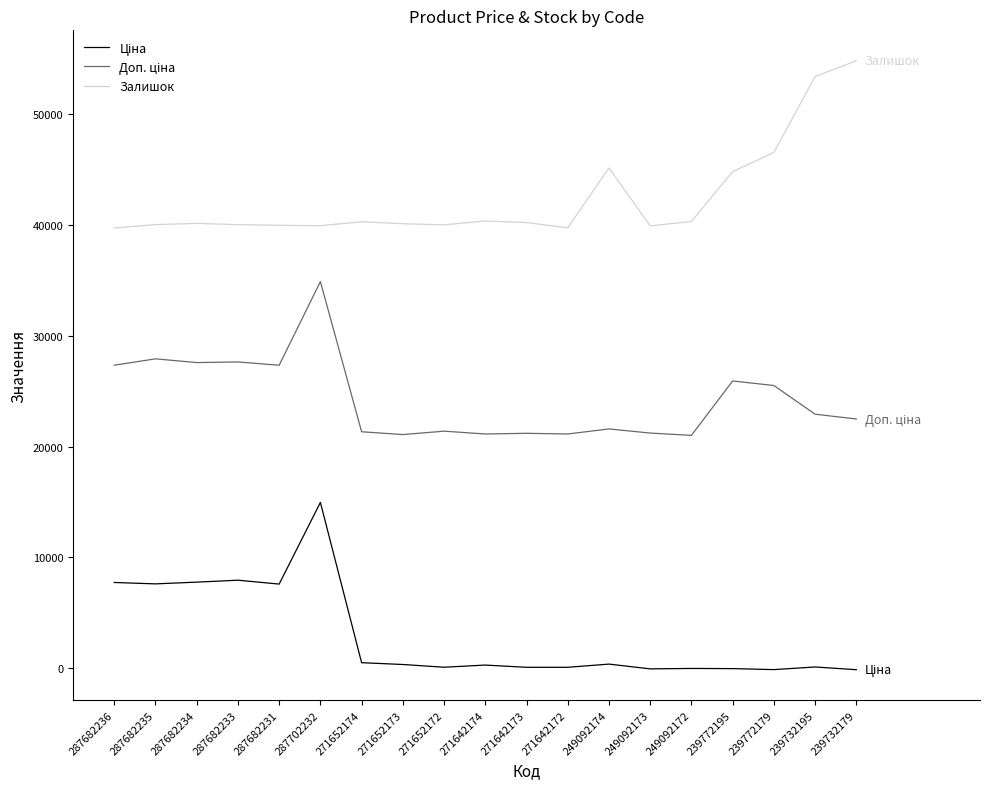

At which category does the chart reach its peak across all series?

239732179